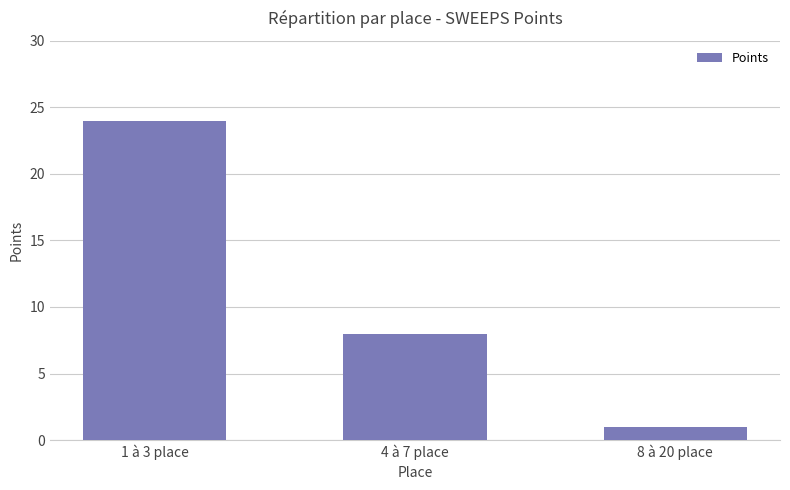

Rank the categories by value from highest to lowest.

1 à 3 place, 4 à 7 place, 8 à 20 place